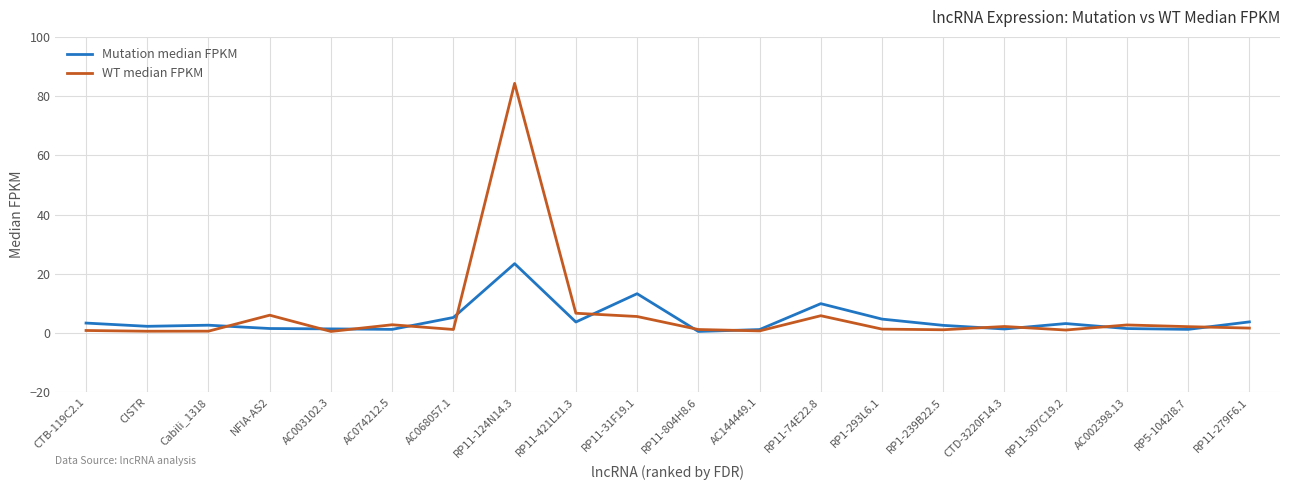

Which label corresponds to the largest value in the chart?

RP11-124N14.3